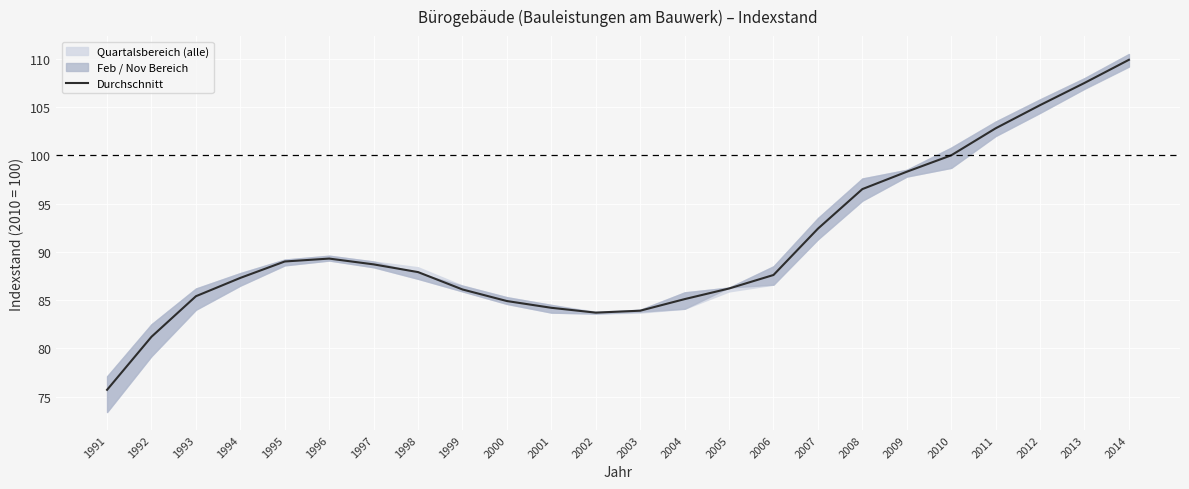

What is the ratio of the value at 2004 to the value at 2009?

0.9